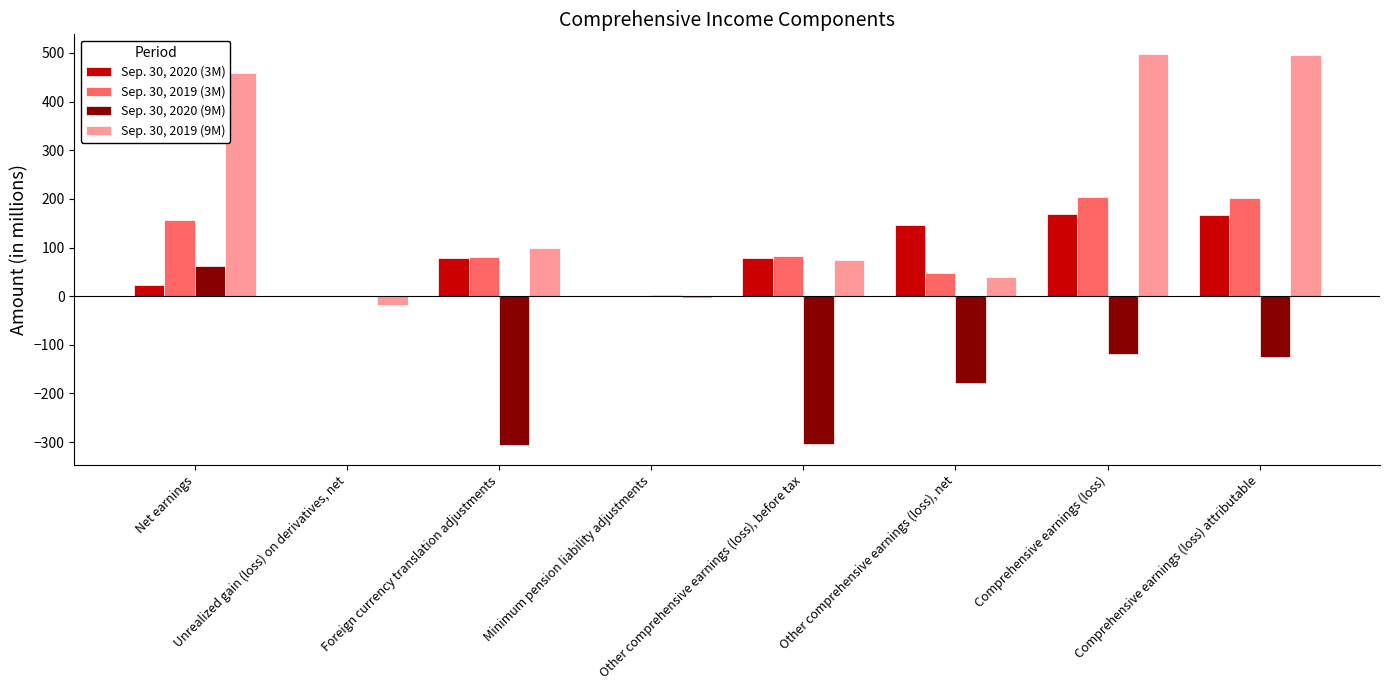

What is the greatest value displayed?

498